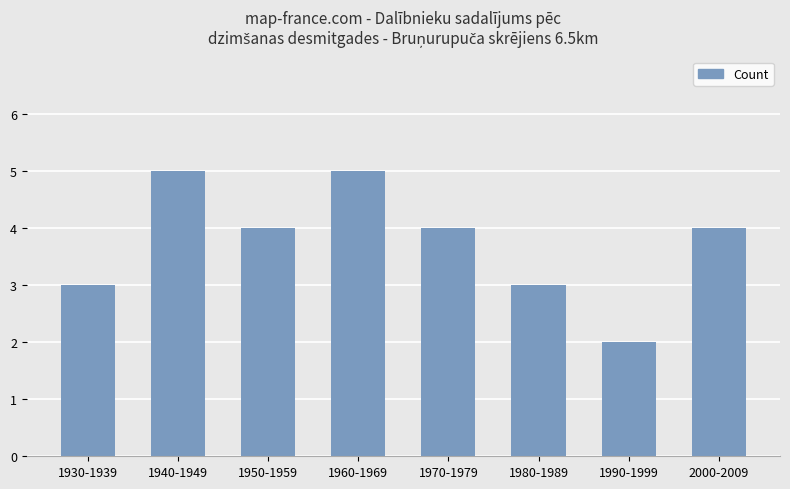

What is the change in value from 1930-1939 to 2000-2009?

+1